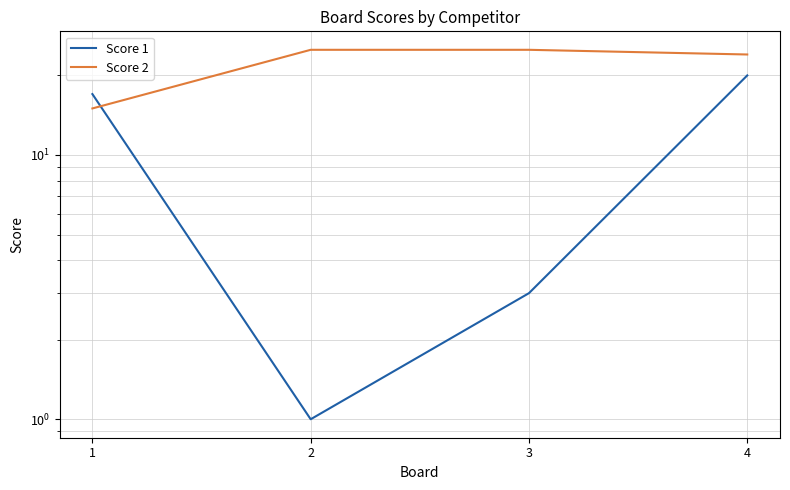

What is the value of the Score 2 point at the 4th from the left?

24